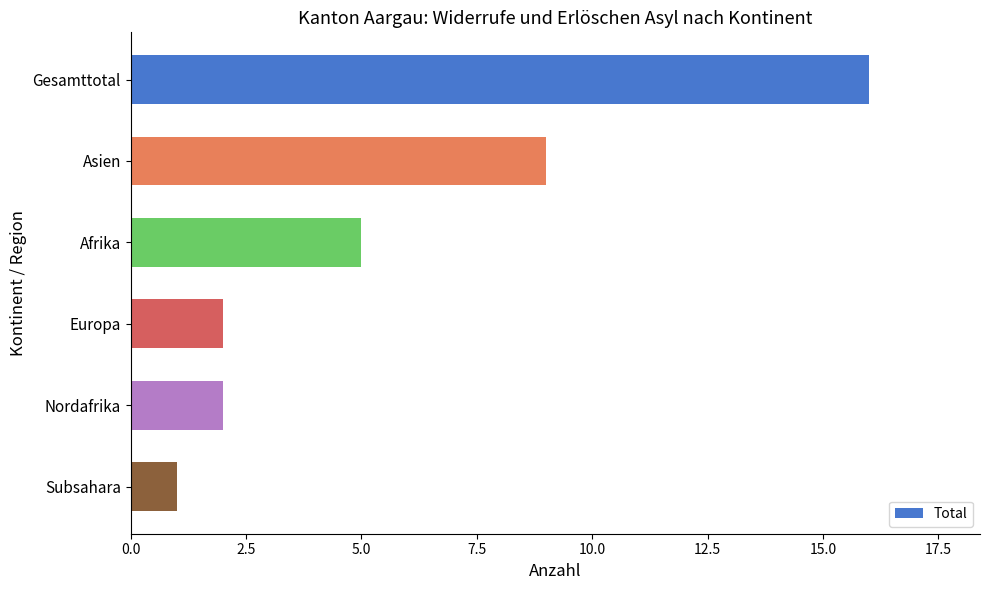

What is the maximum value shown in the chart?

16